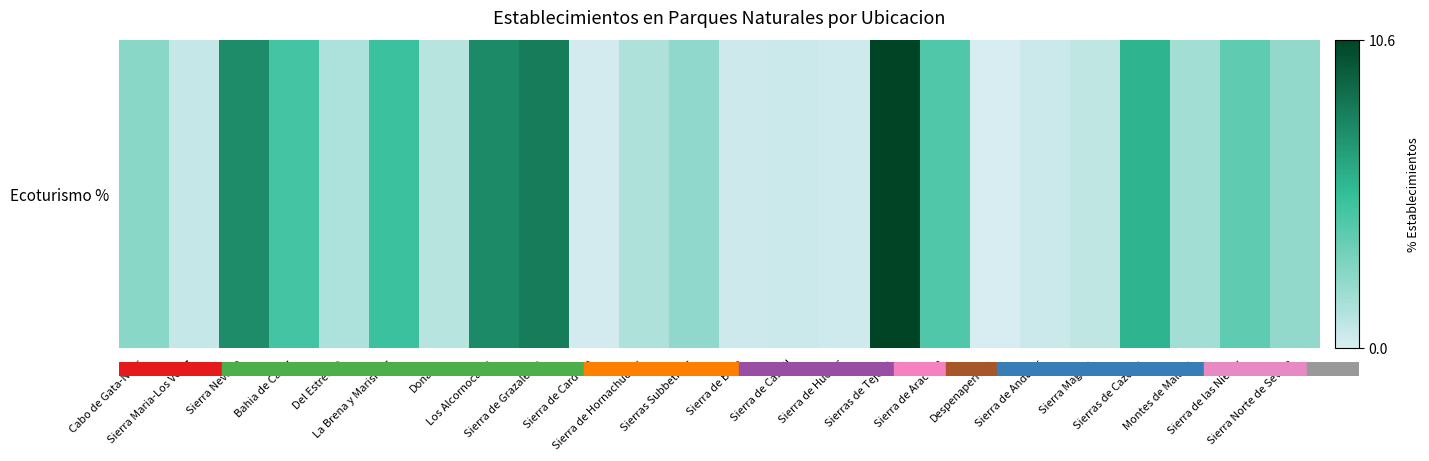

What is the difference between the second highest and second lowest values?

7.9